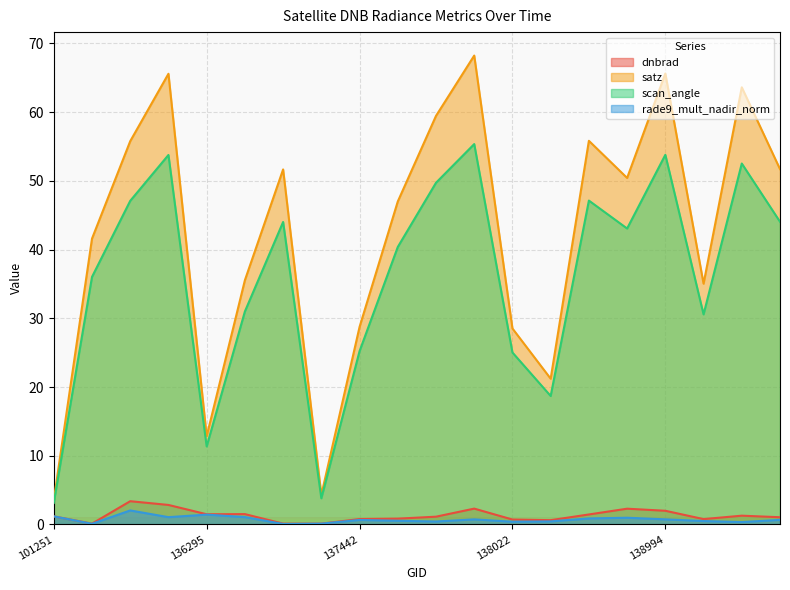

Reading left to right, list all the values displayed in this chart.

dnbrad: 1.2	0.1	3.4	2.8	1.5	1.5	0.1	0.1	0.8	0.9	1.1	2.3	0.7	0.6	1.5	2.3	2.0	0.8	1.3	1.1
satz: 3.5	41.6	55.8	65.6	12.8	35.5	51.7	4.3	28.8	47.0	59.5	68.2	28.5	21.2	55.8	50.4	65.6	35.0	63.6	51.7
scan_angle: 3.1	36.0	47.1	53.8	11.4	31.0	44.0	3.8	25.2	40.4	49.7	55.4	25.0	18.7	47.1	43.1	53.8	30.6	52.5	44.1
rade9_mult_nadir_norm: 1.2	0.1	2.0	1.1	1.4	1.1	0.1	0.1	0.7	0.5	0.4	0.7	0.4	0.5	0.9	1.0	0.8	0.5	0.4	0.7